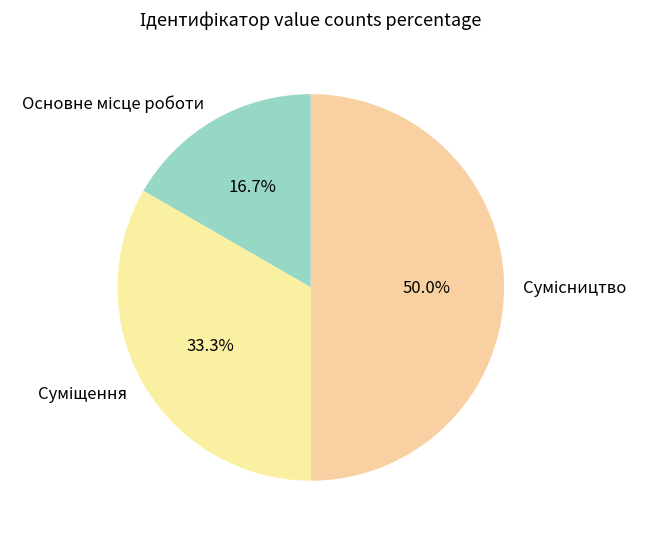

To the nearest percent, what is the average slice percentage?

33%